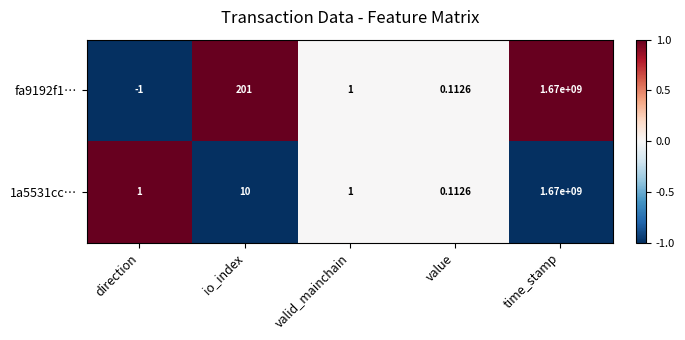

How many data points in fa9192f1… are less than 1?

2